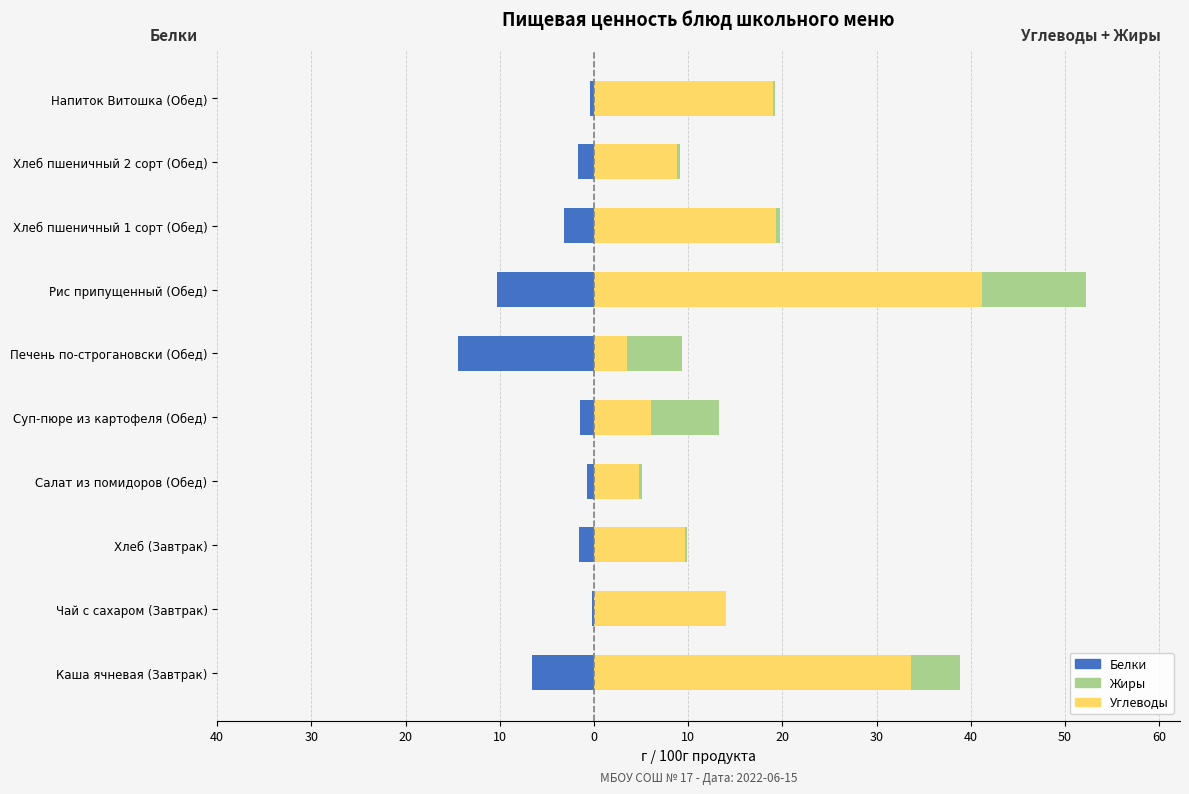

How many groups of bars are there?

10